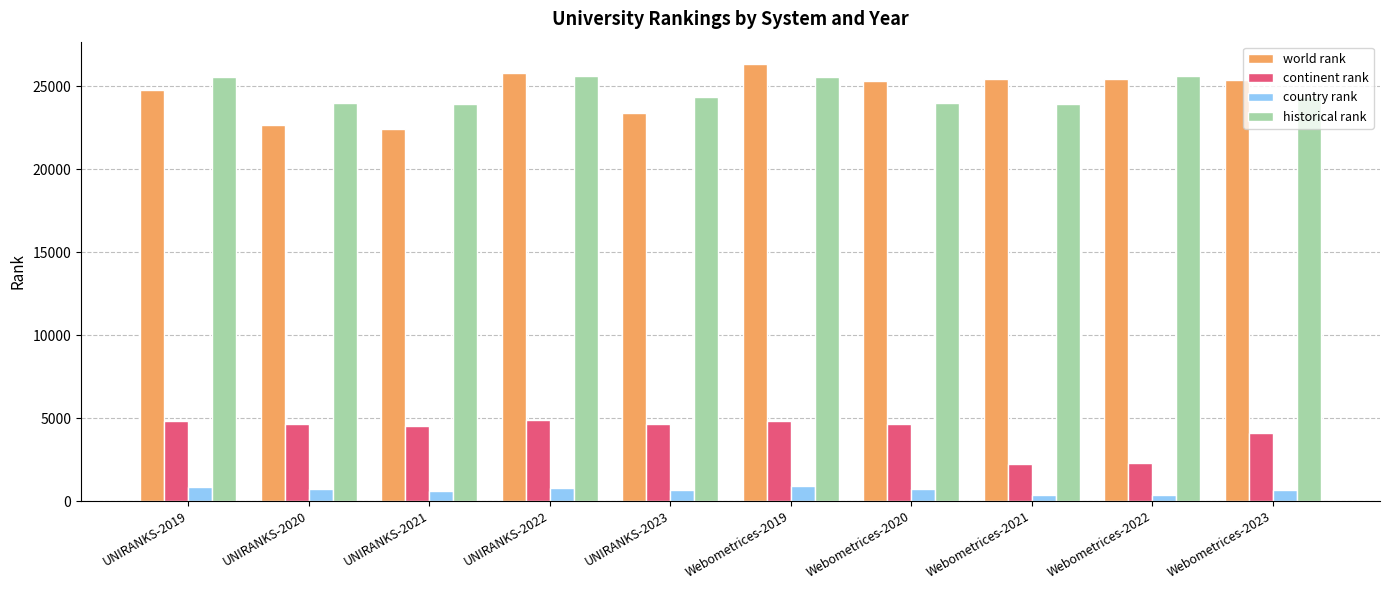

What is the sum of the historical rank values at UNIRANKS-2023 and Webometrices-2023?

48738